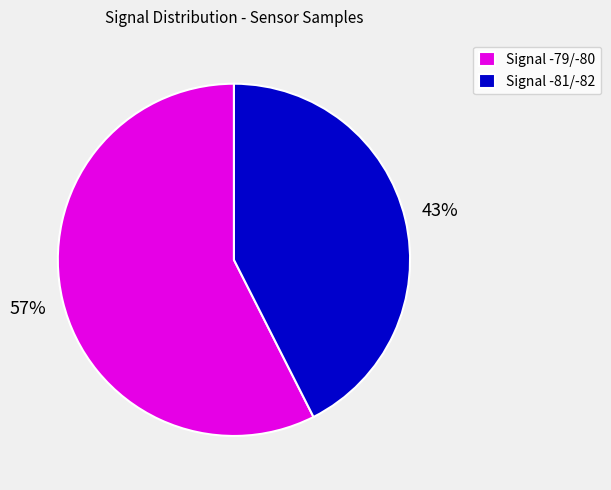

Is there any slice that represents more than half of the pie?

Yes